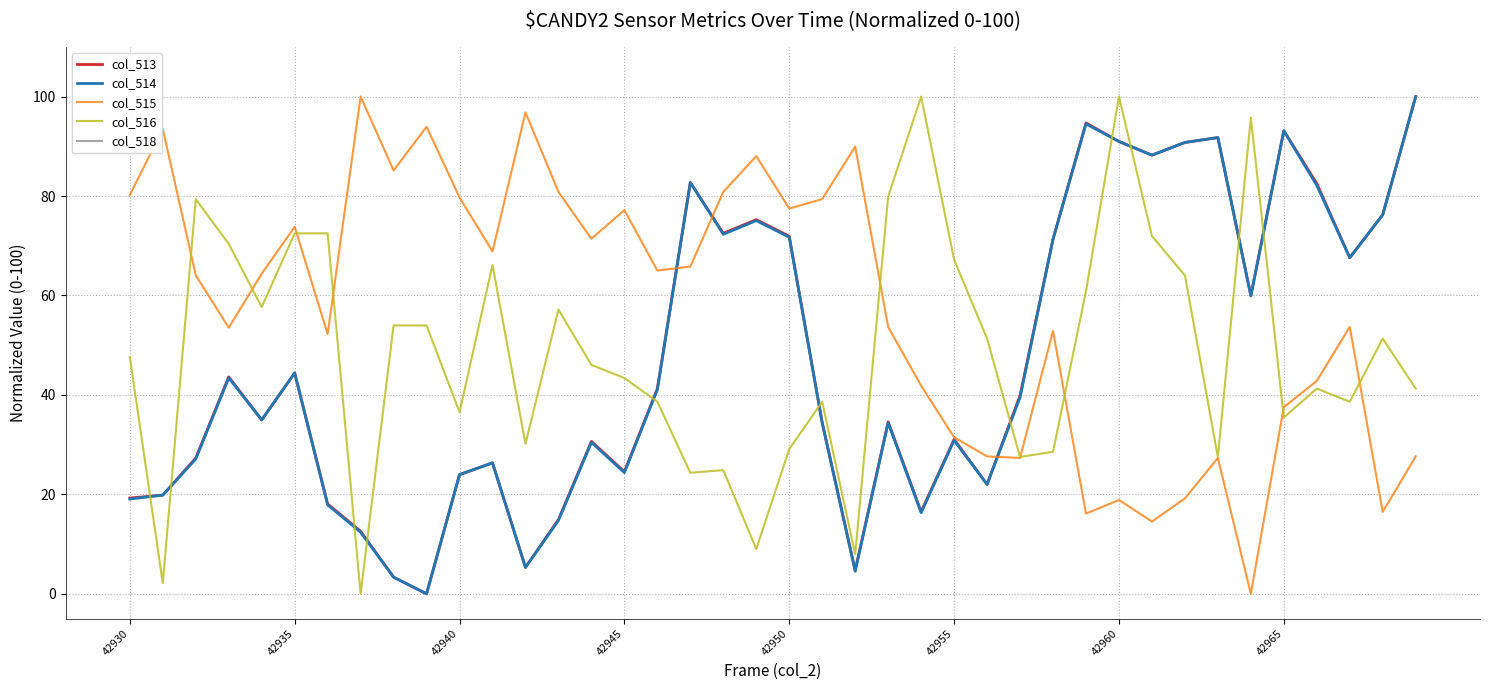

What is the highest value of the col_514 series?

100.0